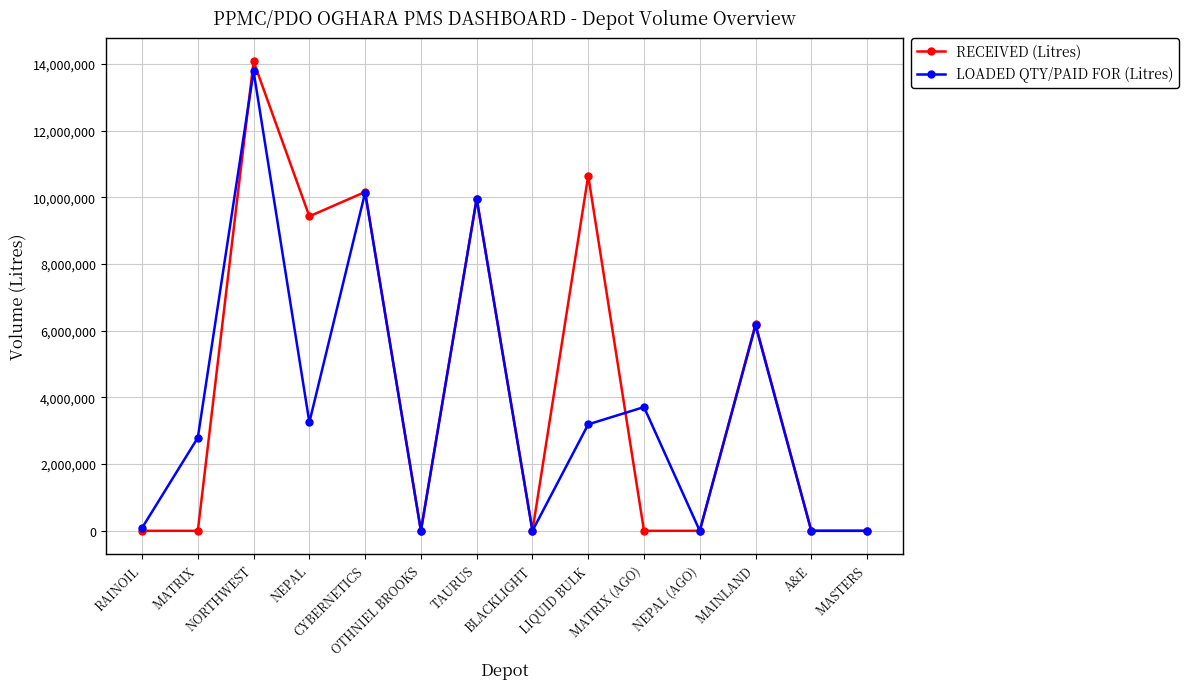

What is the sum of all LOADED QTY/PAID FOR (Litres) values?

53065000